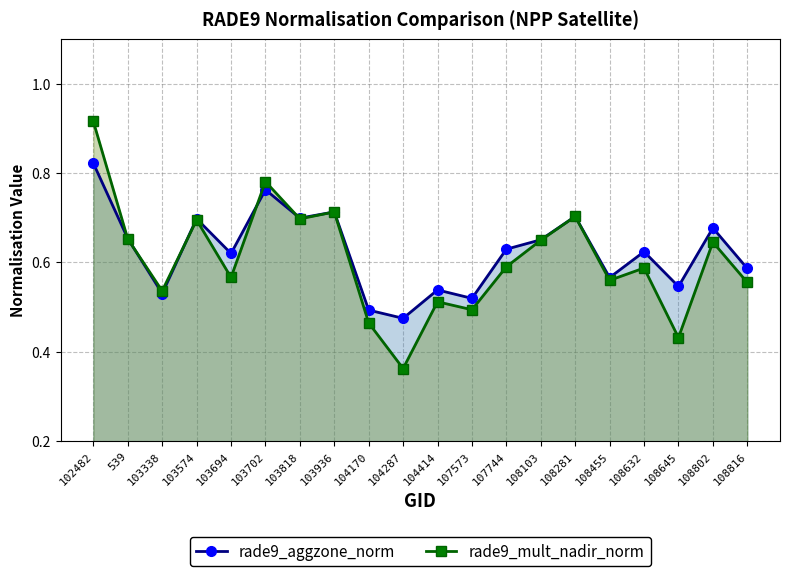

List the series in order of their peak value, lowest first.

rade9_aggzone_norm, rade9_mult_nadir_norm